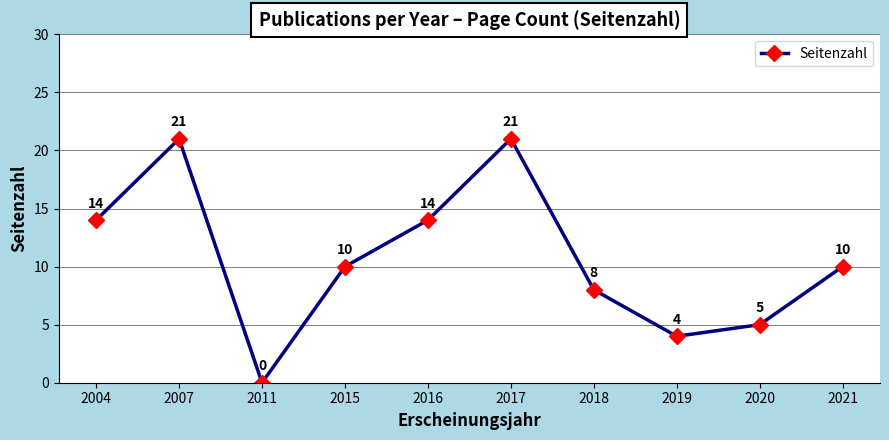

What is the difference between the maximum and minimum values?

21